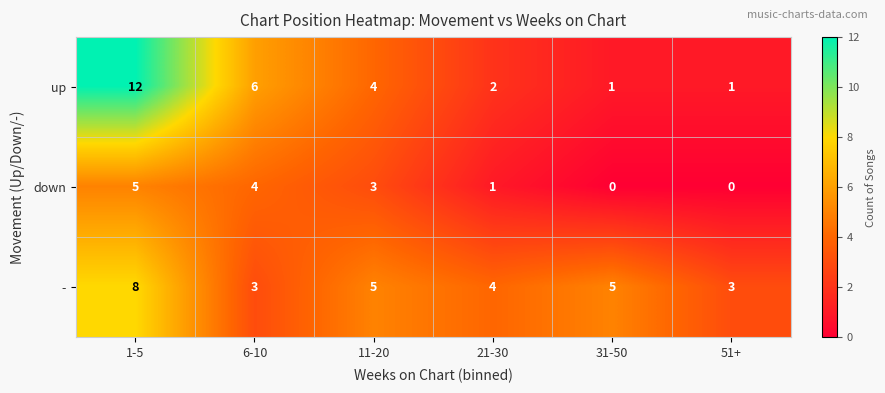

What is the greatest value displayed?

12